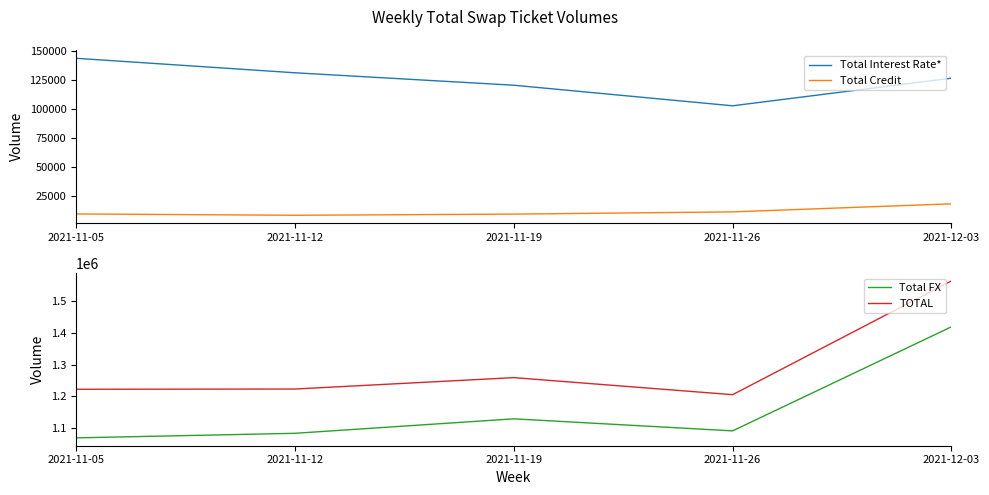

At which label does TOTAL first exceed 1223305?

2021-11-19